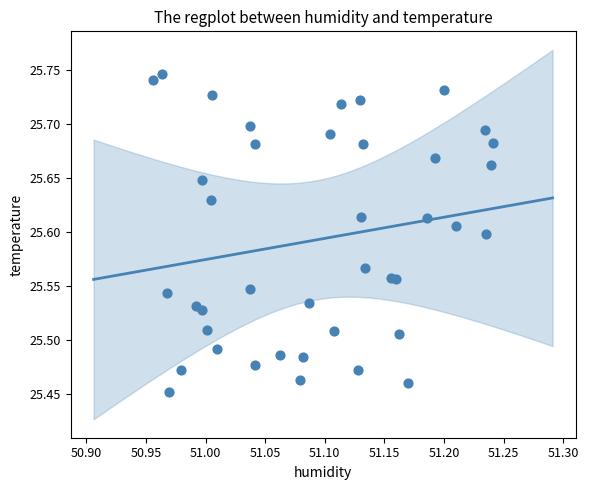

What is the range of X values (max minus min)?

0.3